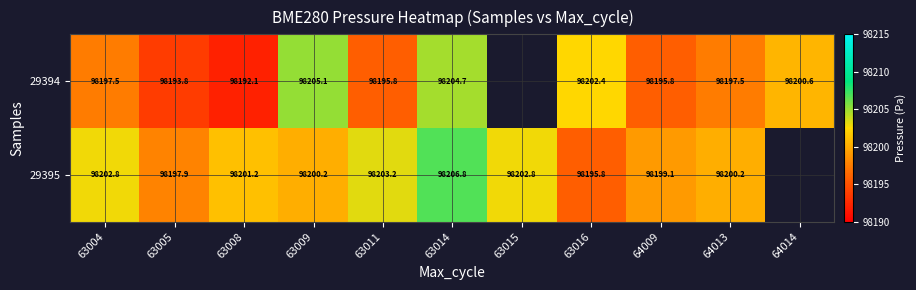

The 29394 series shows 44611.7 at 63004. True or false?

False